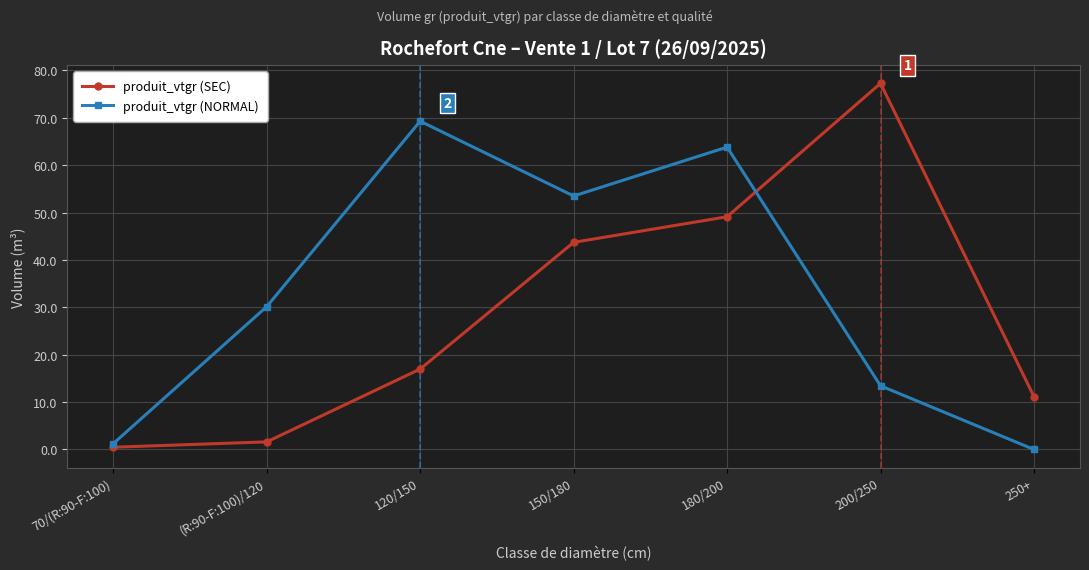

Which series has the largest total across all categories?

produit_vtgr (NORMAL)